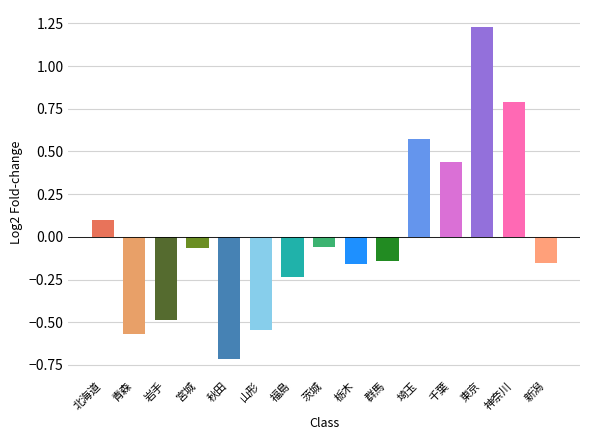

How many distinct data groups are displayed?

1